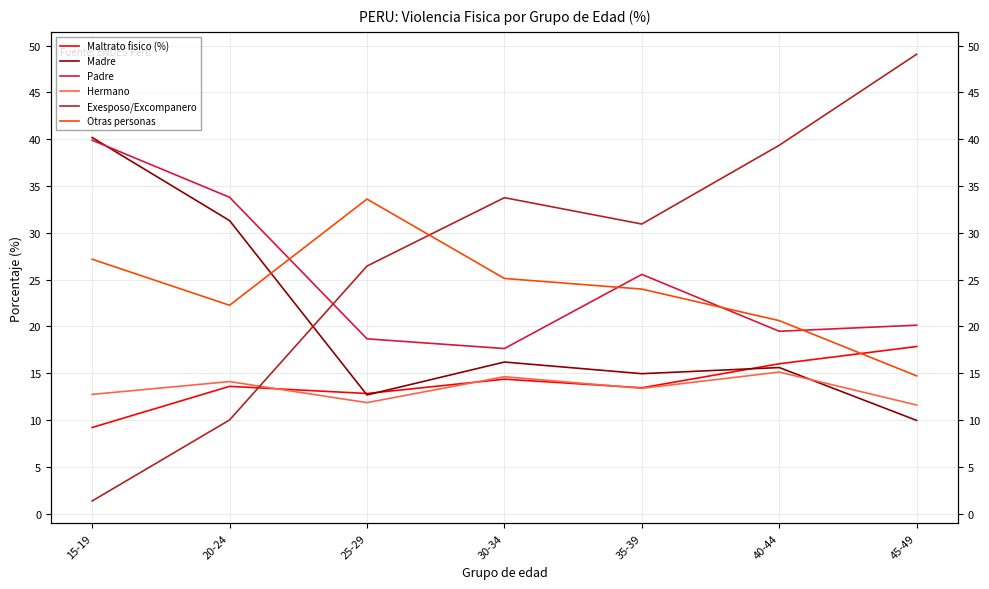

Which series has the largest range (max minus min)?

Exesposo/Excompanero